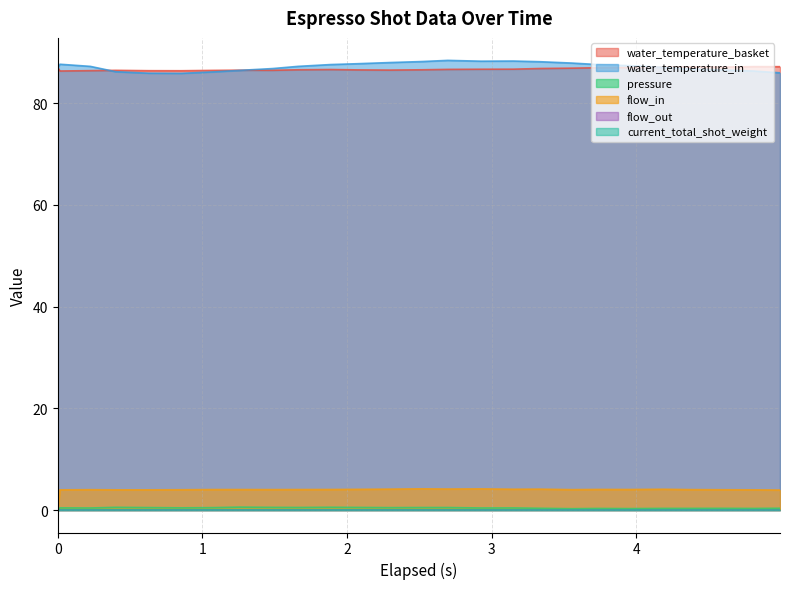

What is the value of the flow_in point at the 9th from the left?

4.0